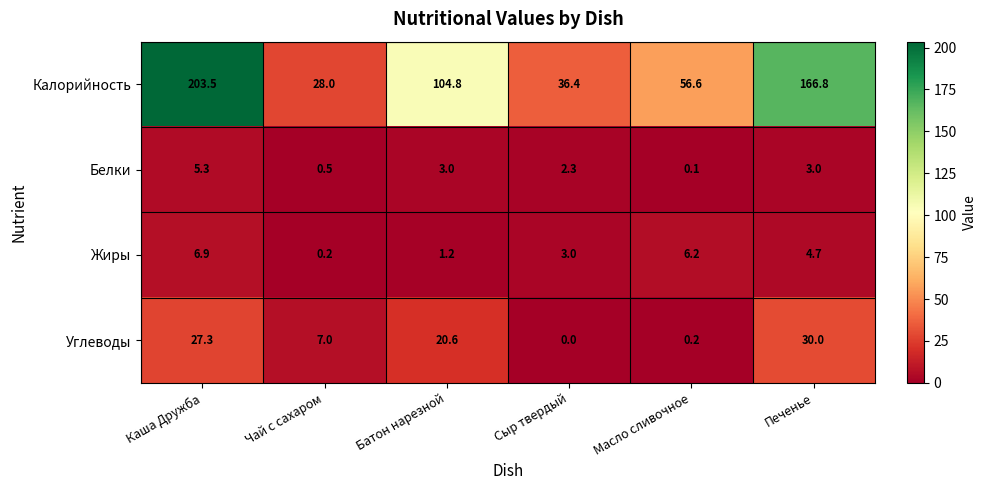

What is the greatest value displayed?

203.5